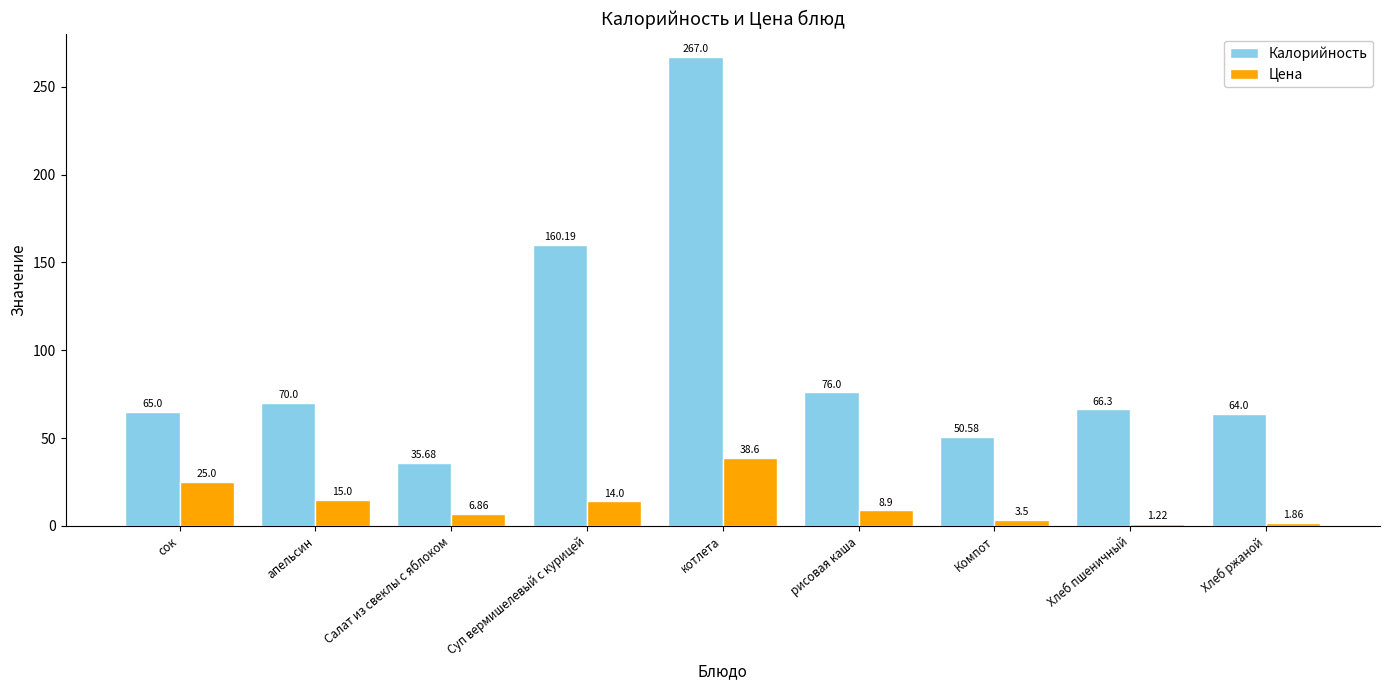

How many groups of bars are there?

9